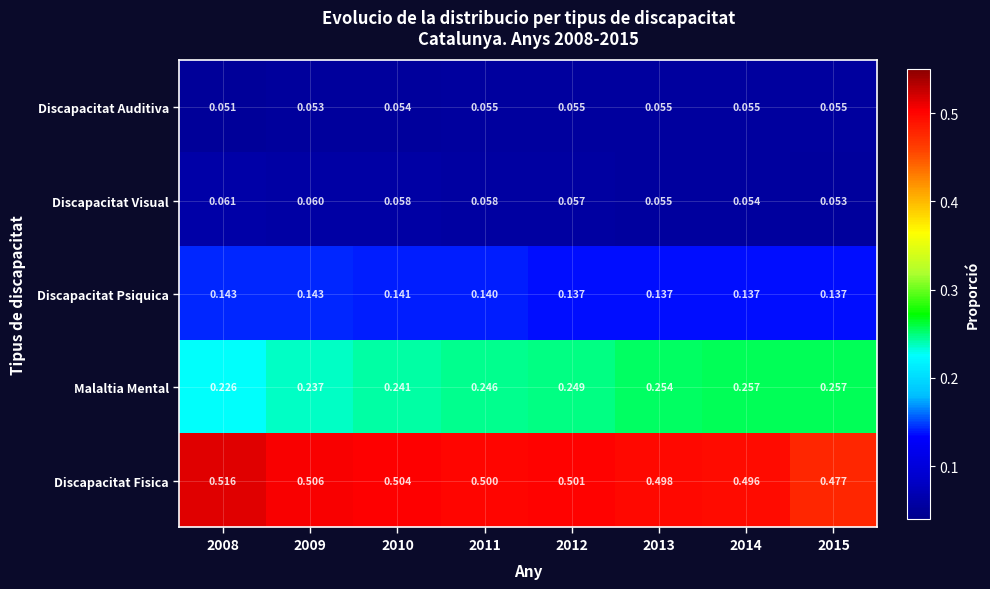

Which series has the largest range (max minus min)?

Discapacitat Fisica